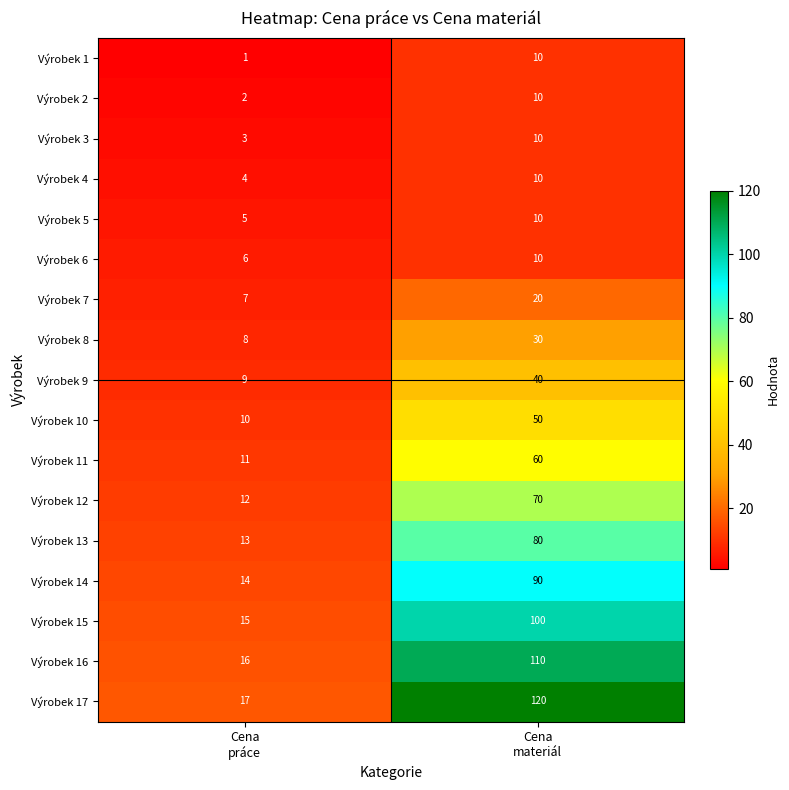

Which series has the widest spread of values?

Výrobek 17